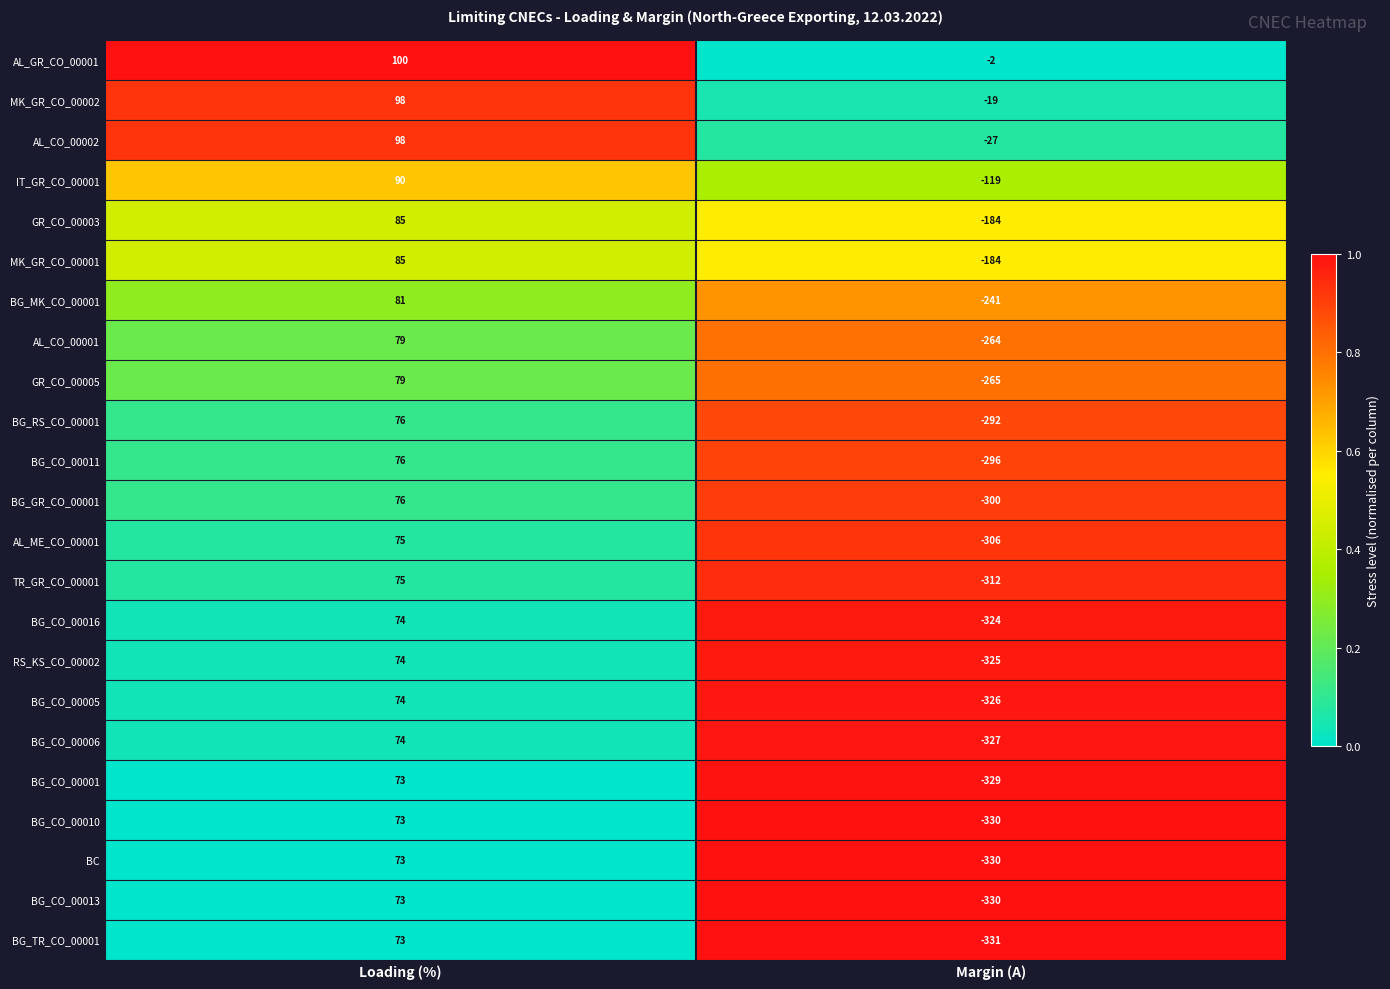

The value of BG_CO_00013 at Loading (%) is 73. True or false?

True